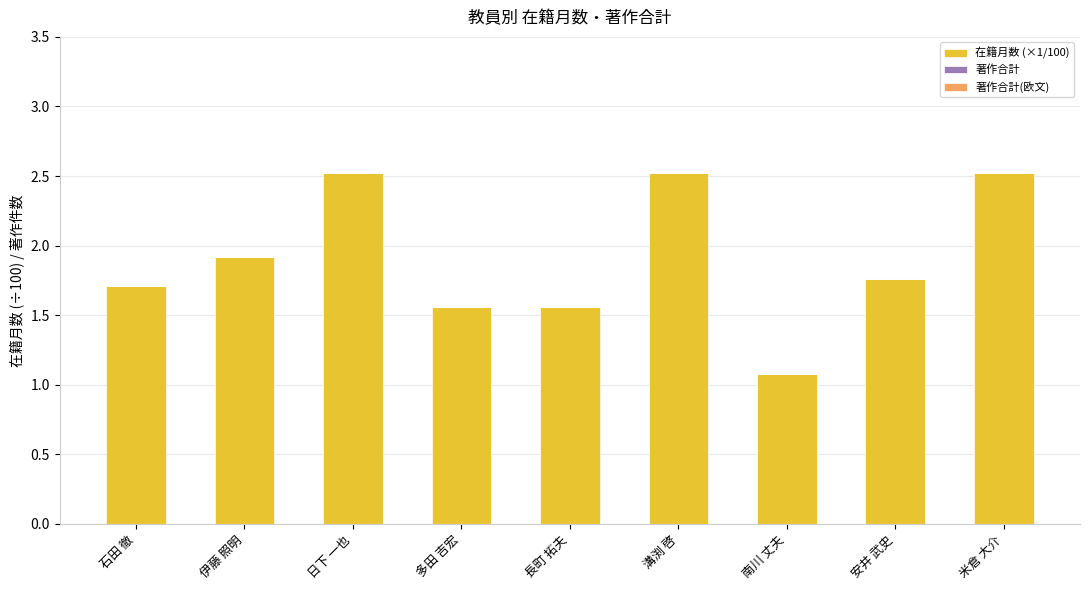

Between 日下 一也 and 石田 徹, which is larger?

日下 一也